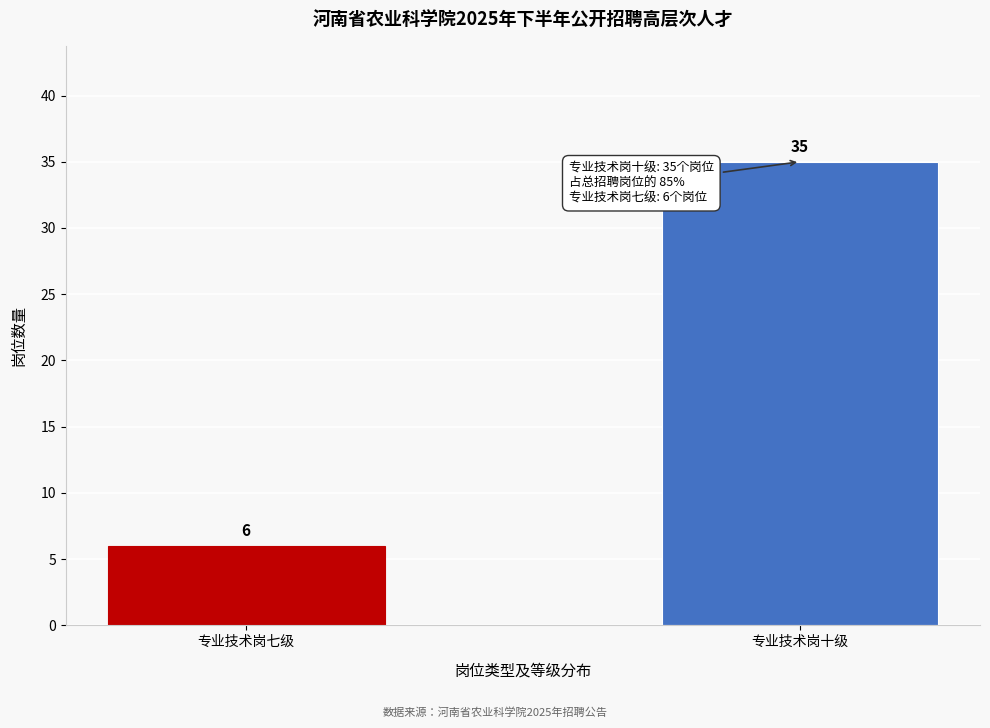

Reading right to left, what are all the values shown in this chart?

35	6